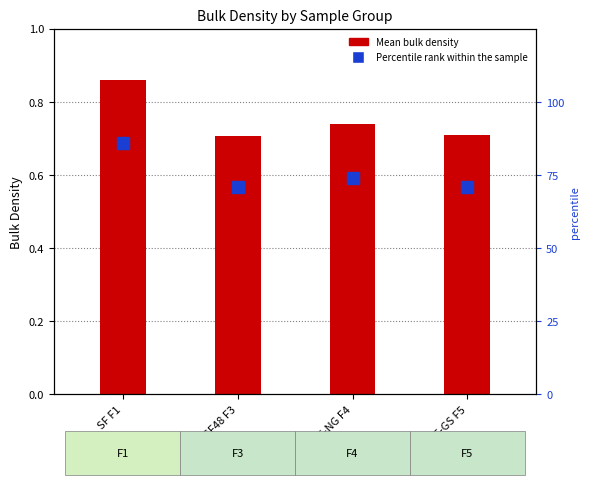

At which label is Mean Bulk Density closest to 0?

FSF48 F3